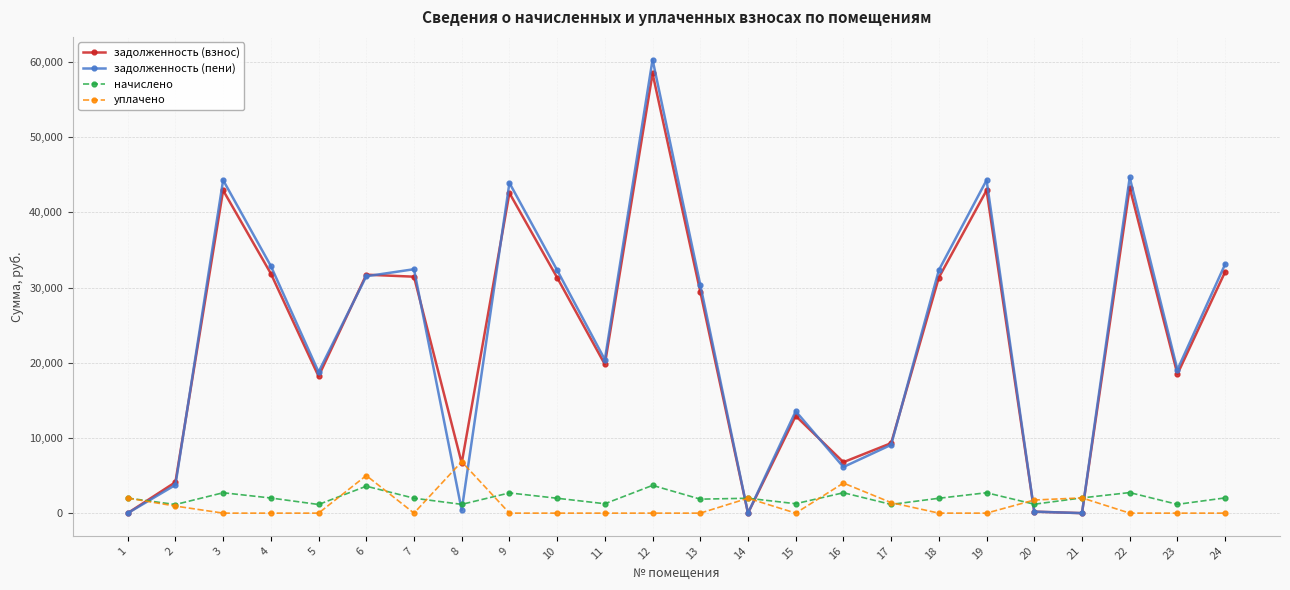

What is the greatest value displayed?

60330.7